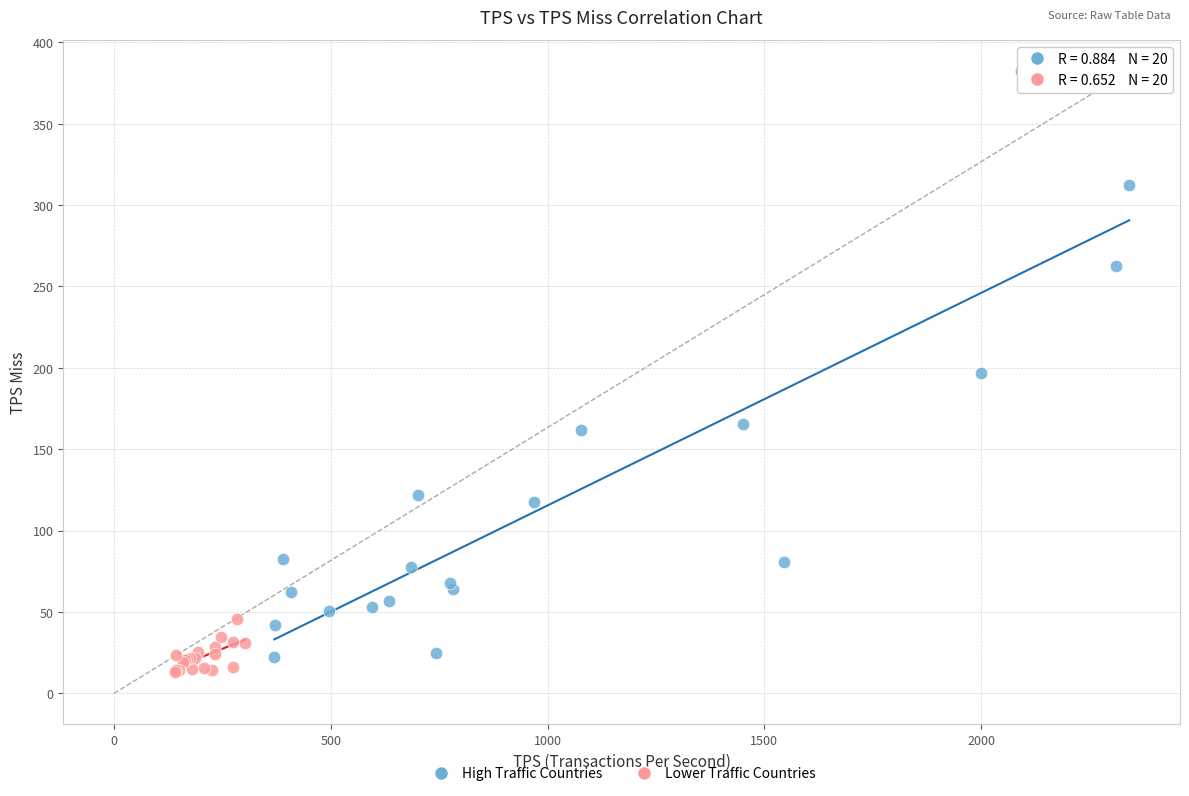

Which series has the widest spread of Y values?

High Traffic Countries